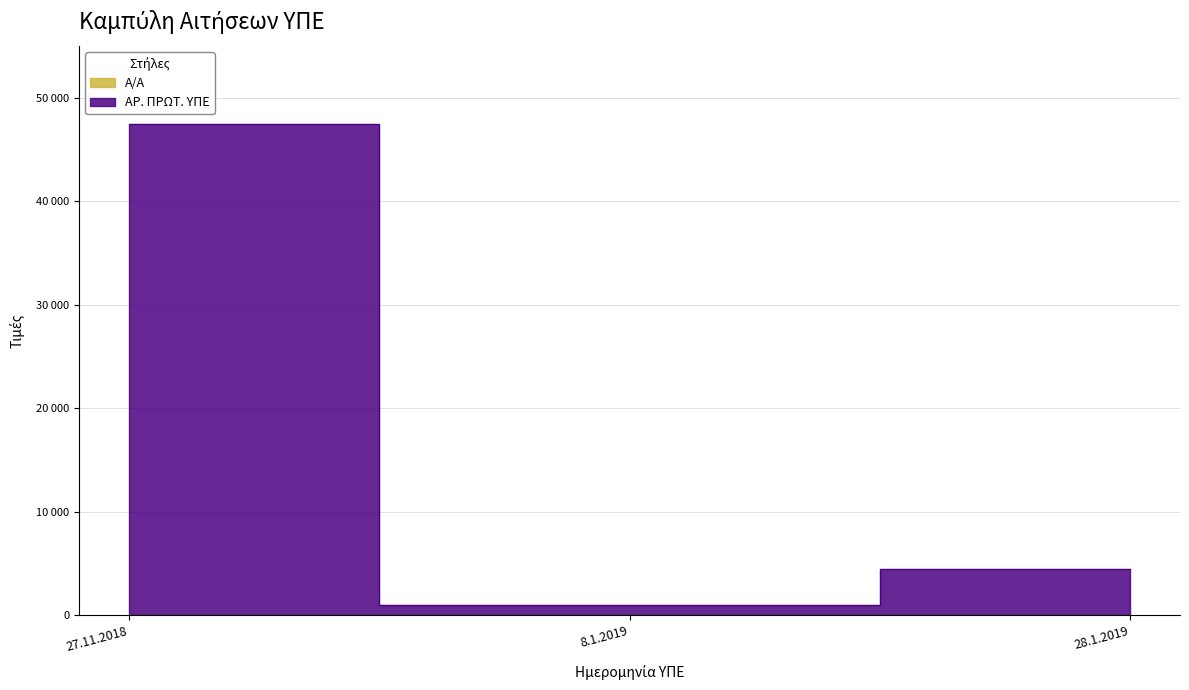

At which label does ΑΡ. ΠΡΩΤ. ΥΠΕ reach its minimum?

8.1.2019